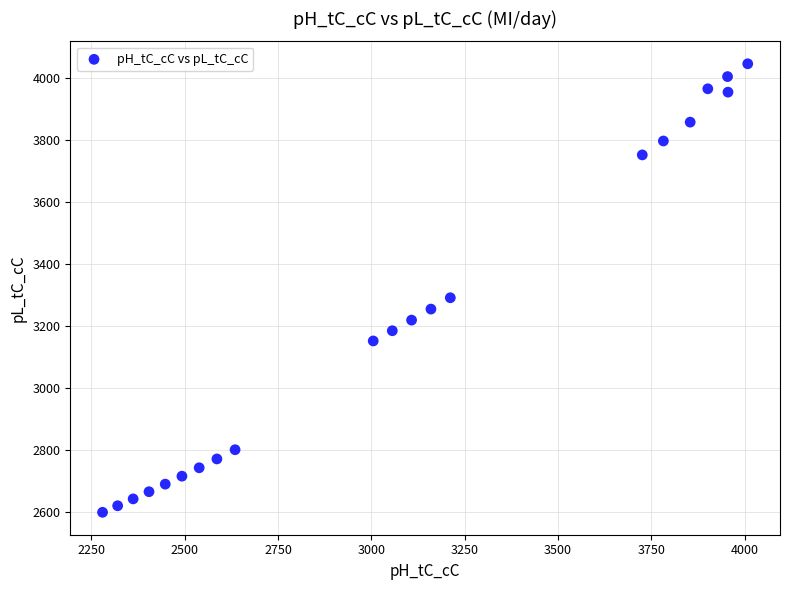

What Y value in the scatter plot is closest to 3322?

3291.3